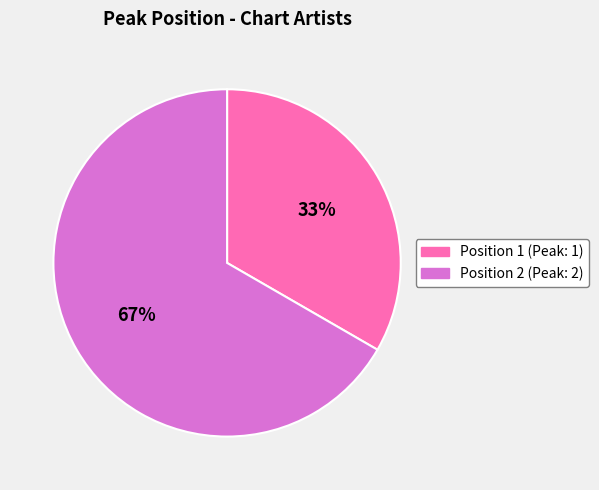

Does any single category account for the majority?

Yes